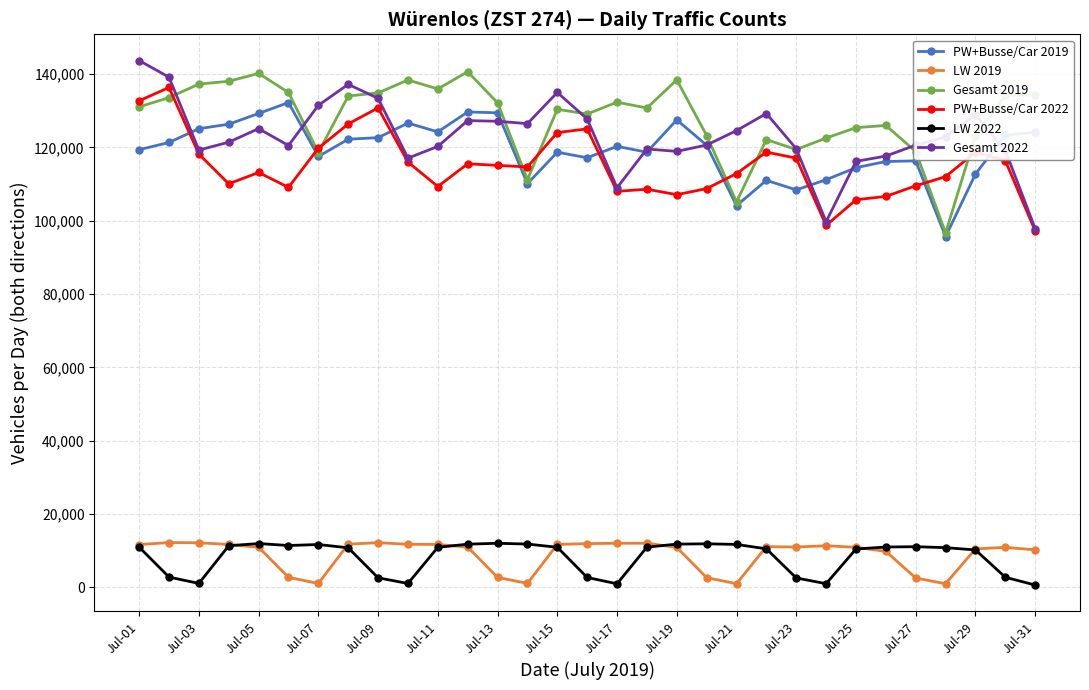

True or false: PW+Busse/Car 2019 and PW+Busse/Car 2022 cross at least once.

True